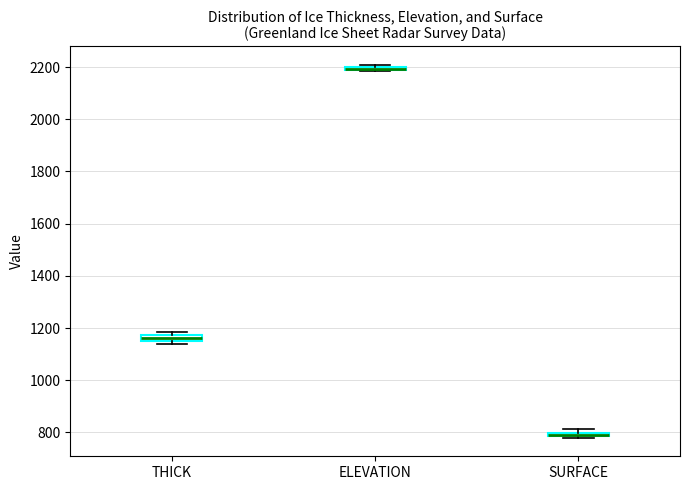

Where is the upper edge of the box for ELEVATION on the y-axis? The values are not printed on the chart, so give them approximately, as read against the axis.

2200